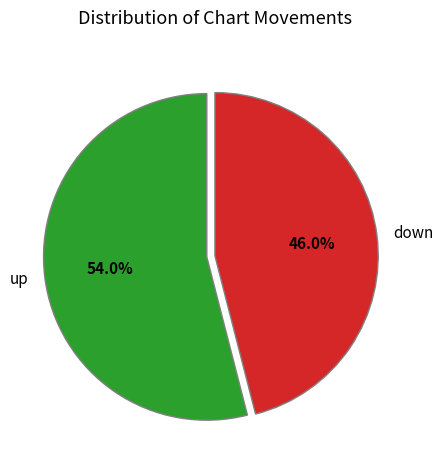

Do up and down together represent more than half of the pie?

Yes